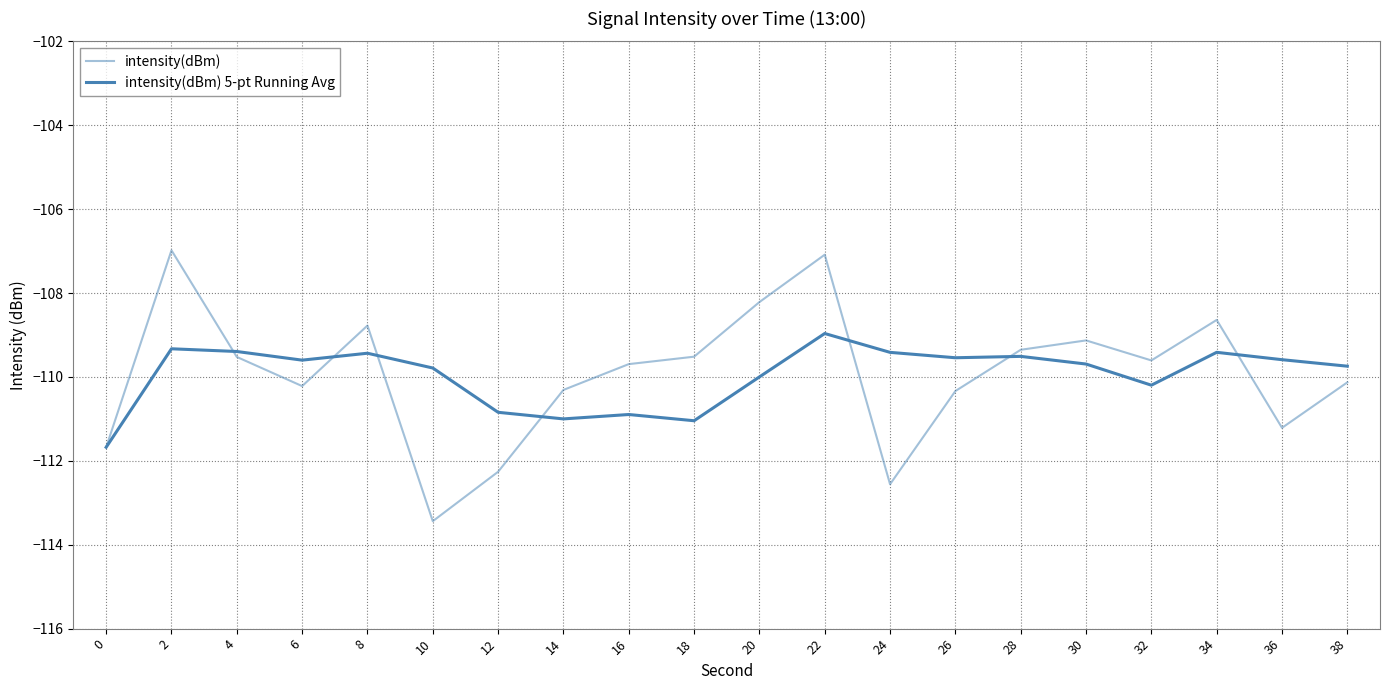

What is the sum of all intensity(dBm) values?

-2198.7